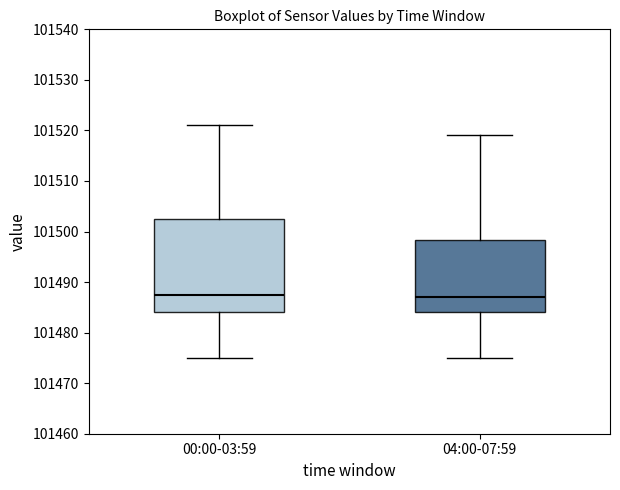

Where does the median line of the box for 04:00-07:59 sit on the y-axis? The values are not printed on the chart, so give them approximately, as read against the axis.

101487